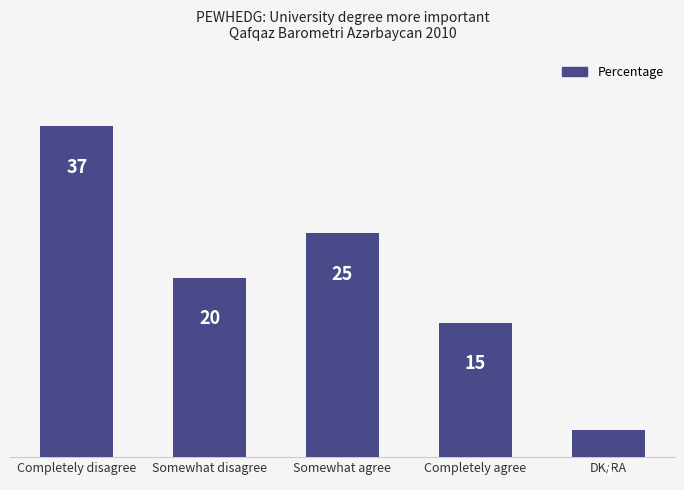

How many data points are less than 20?

2